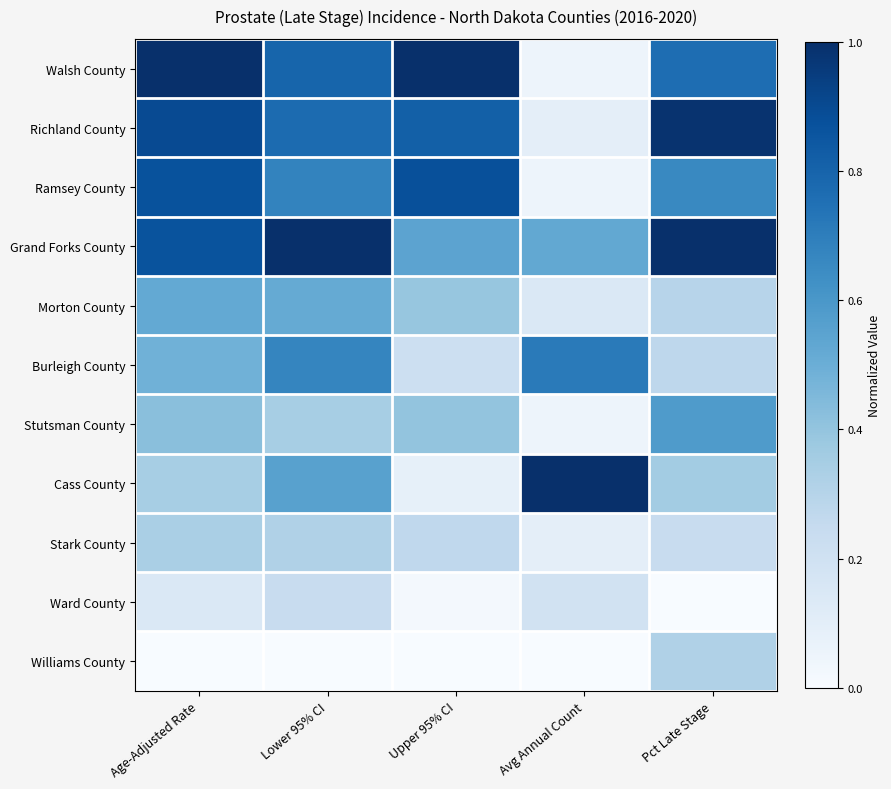

Which series has the widest spread of values?

Walsh County